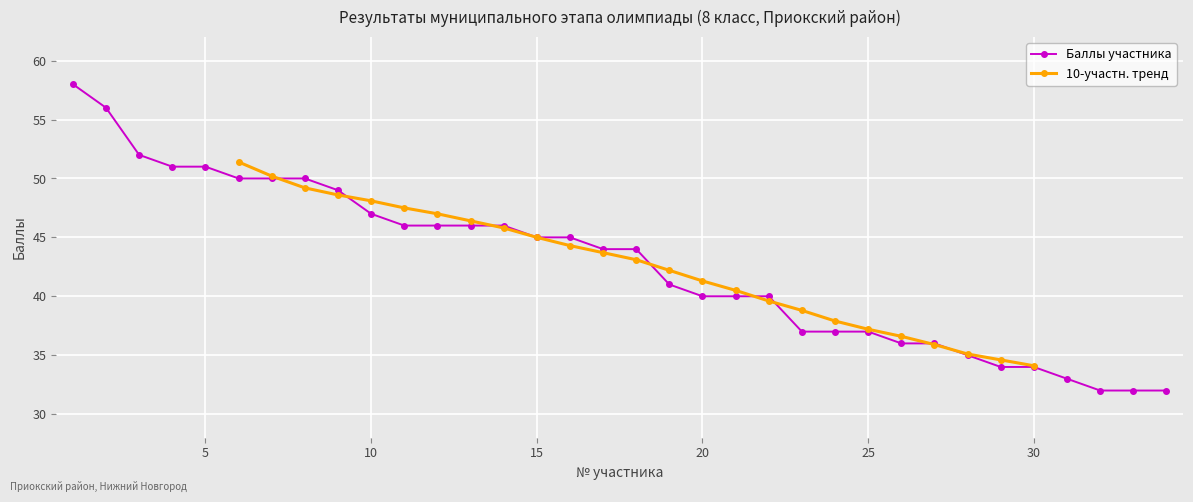

What is the value of the 21st point from the left?

40